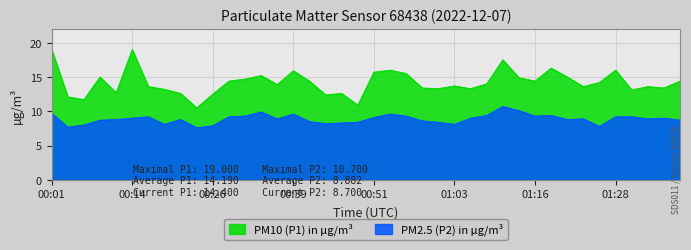

What is the difference between the highest and lowest values at 00:14?

10.0